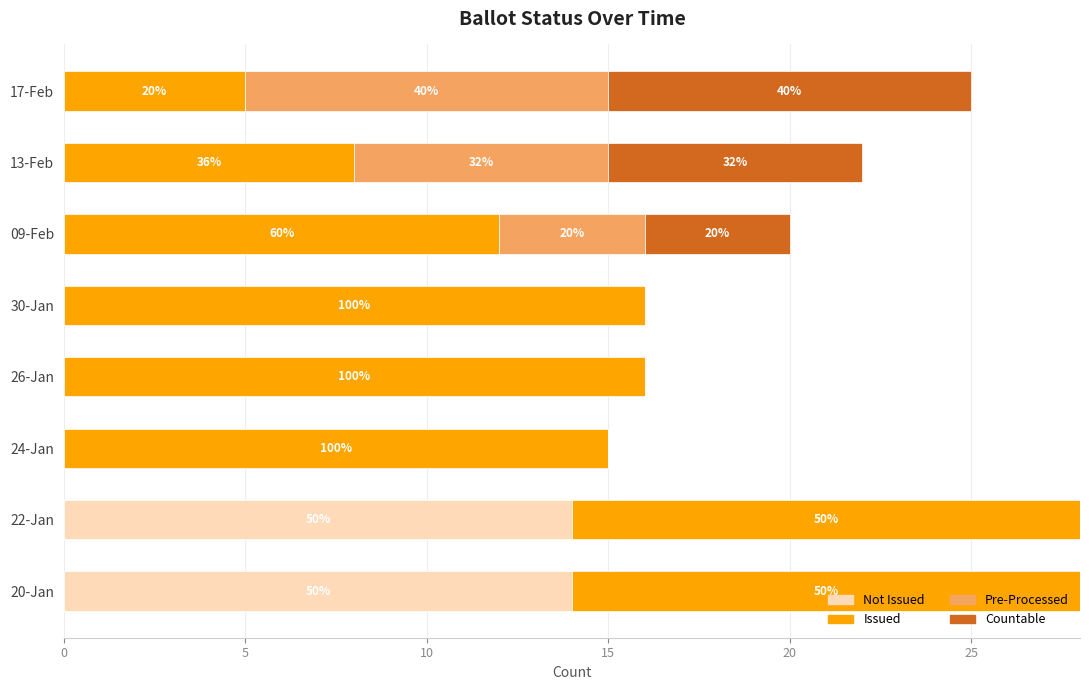

Which series has the largest total across all categories?

Issued